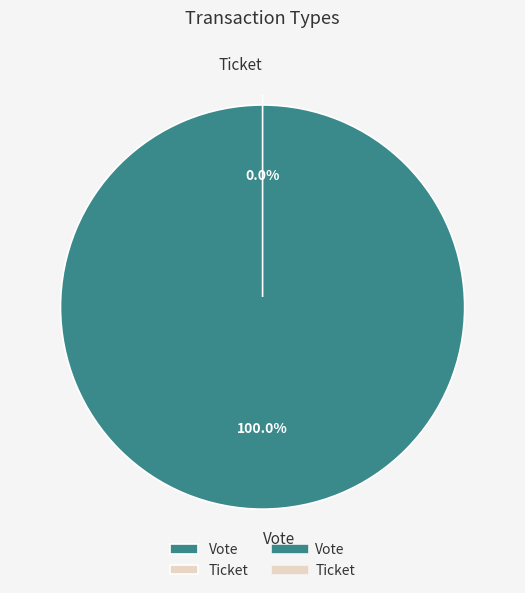

Does any single category account for the majority?

Yes